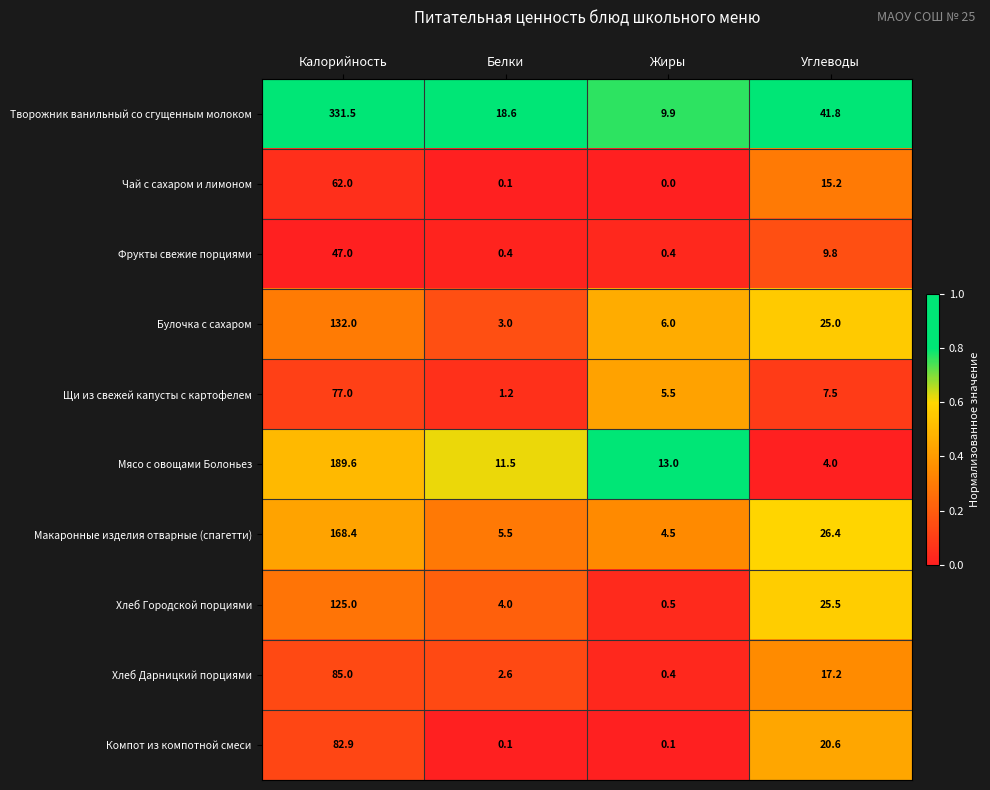

The Мясо с овощами Болоньез series shows 4.0 at Углеводы. True or false?

True